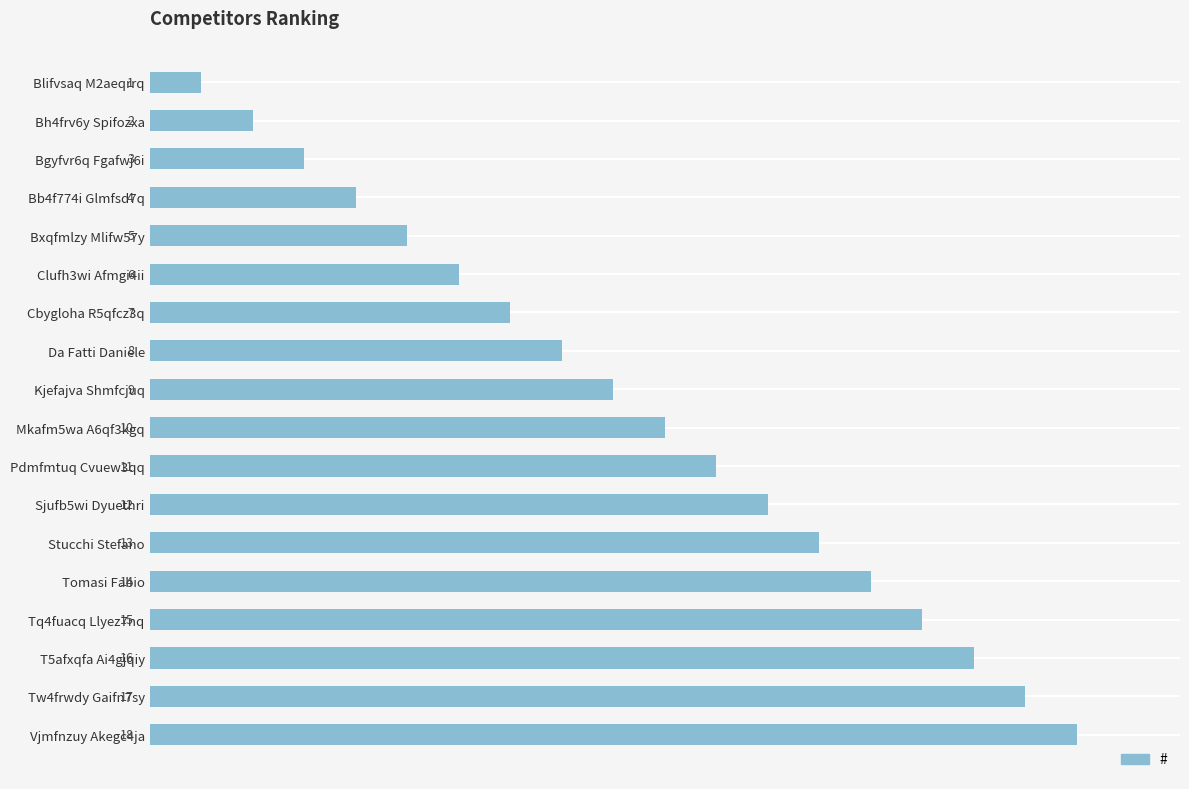

True or false: the data shows 5 at Bxqfmlzy Mlifw57y.

True